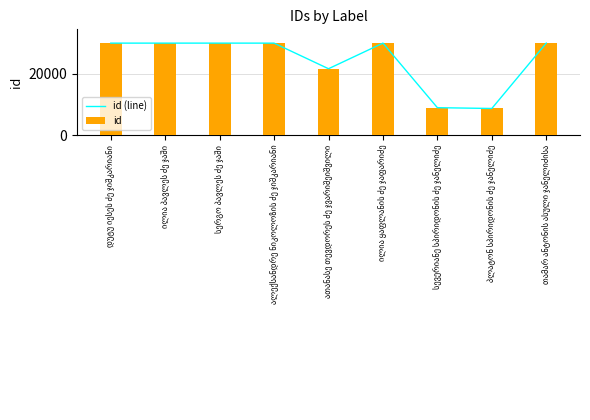

Which series has the largest total across all categories?

id (line)